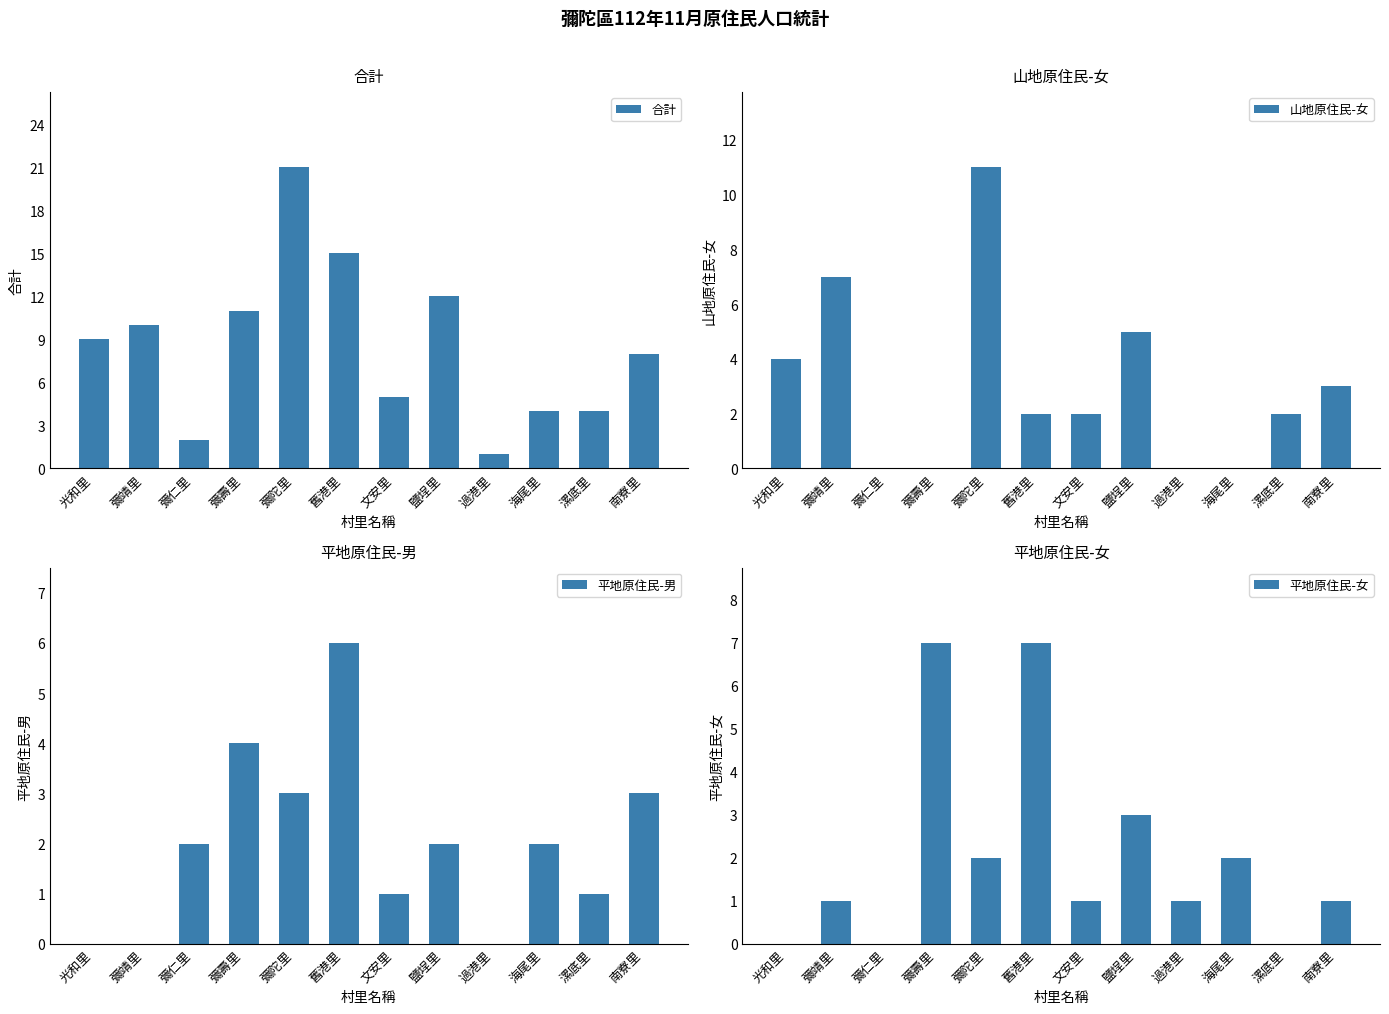

What is the difference between the maximum and minimum values in the 山地原住民-女 series?

11